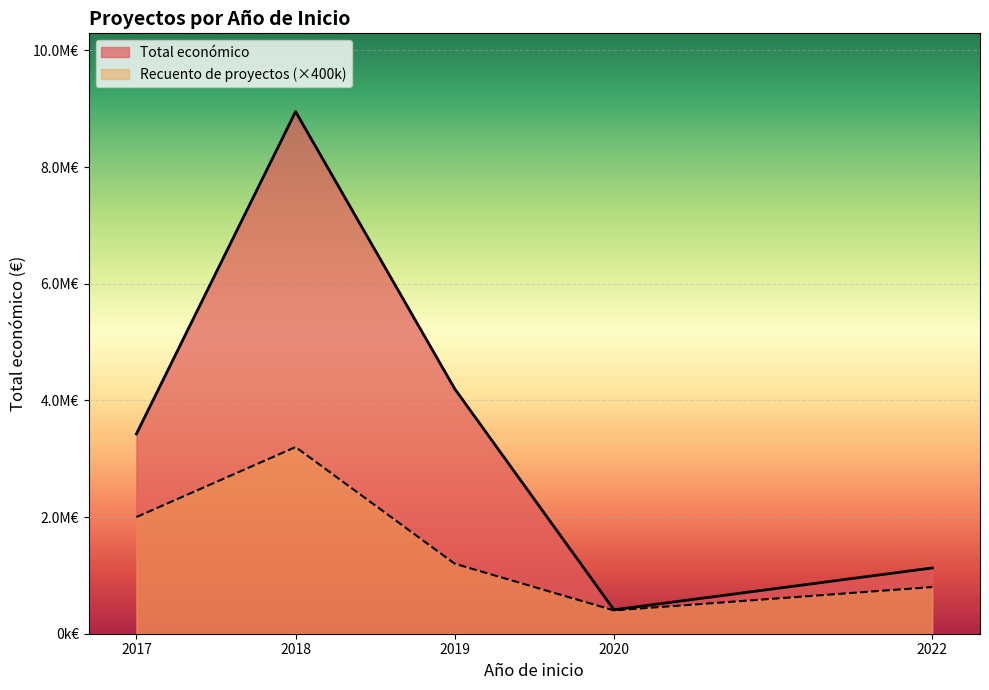

Which series has the widest spread of values?

Total económico